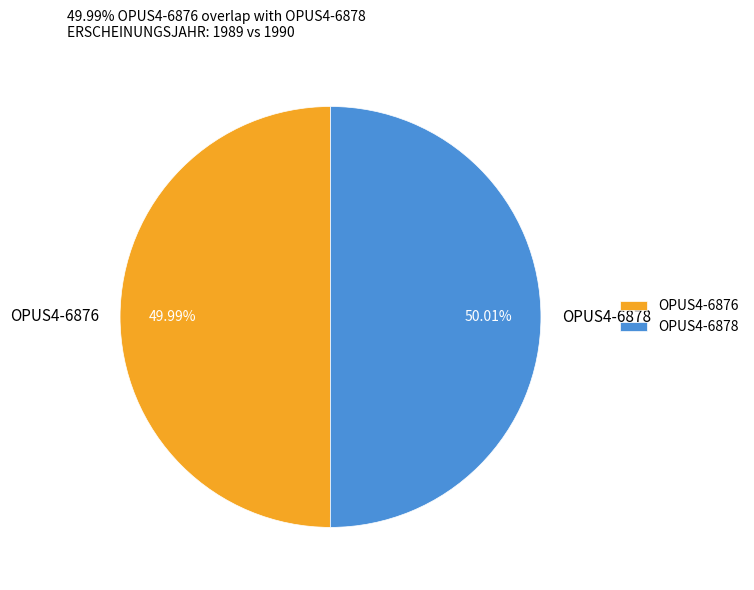

Count the number of slices in the pie.

2